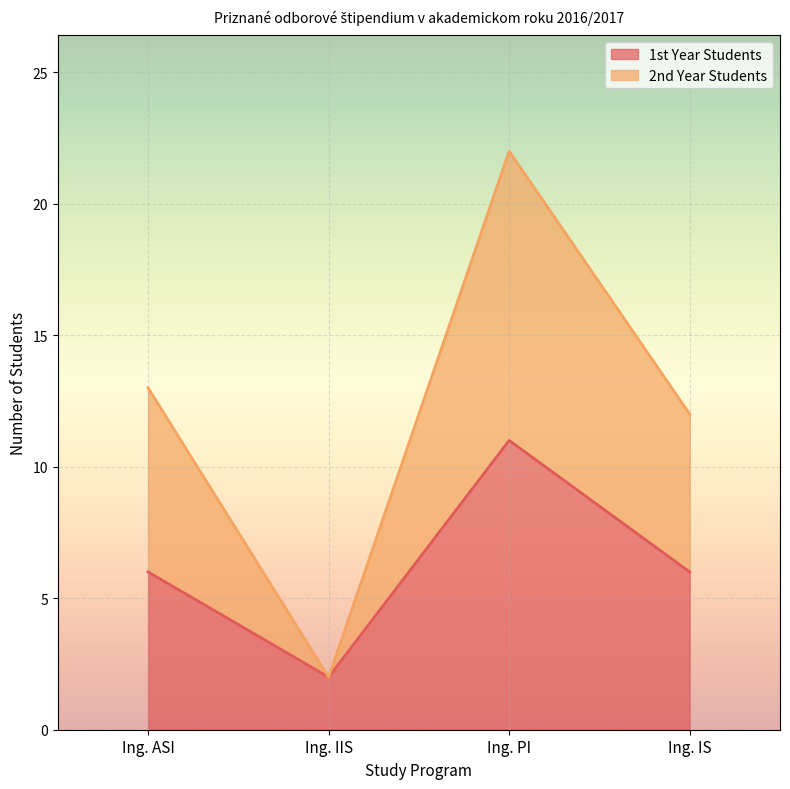

Reading left to right, what are all the values shown in this chart?

1st Year Students: 6	2	11	6
2nd Year Students: 13	2	22	12